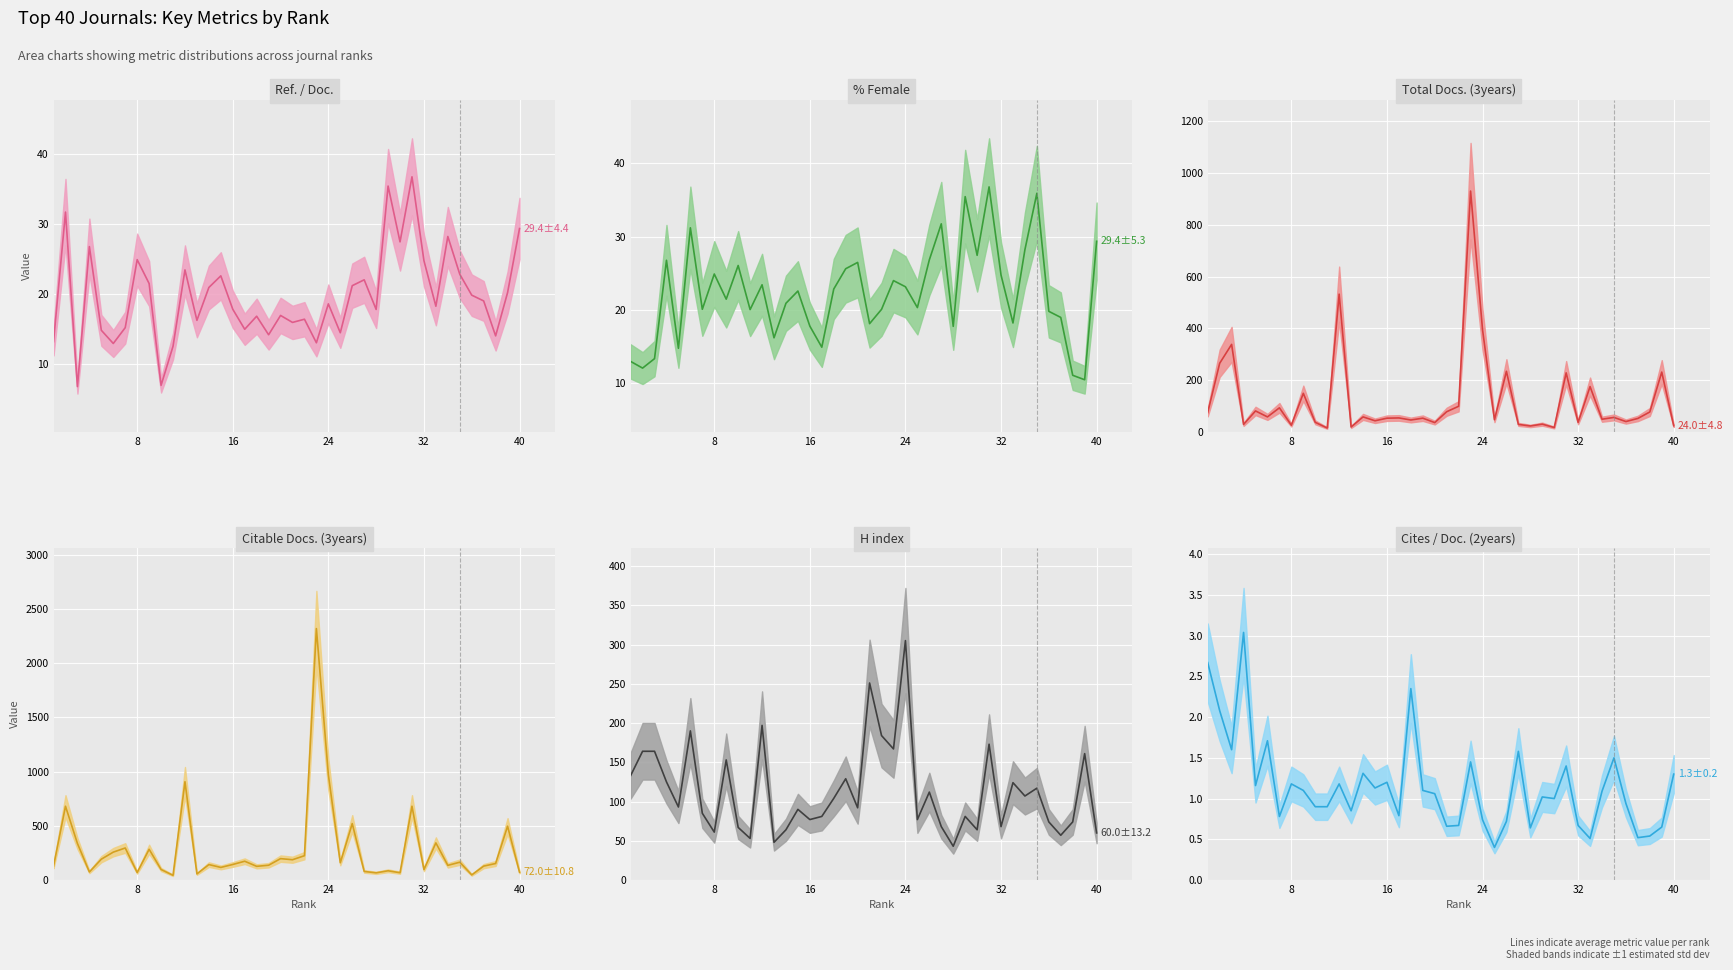

At which category does Citable Docs. (3years) reach its first local valley?

4